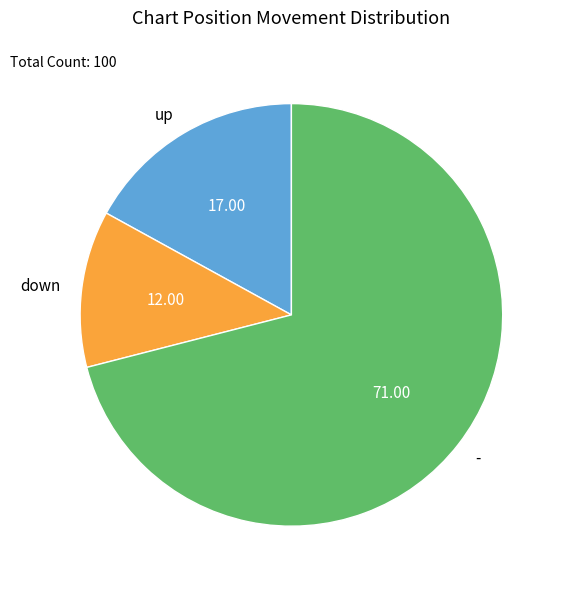

What is the smallest slice in the pie chart?

down